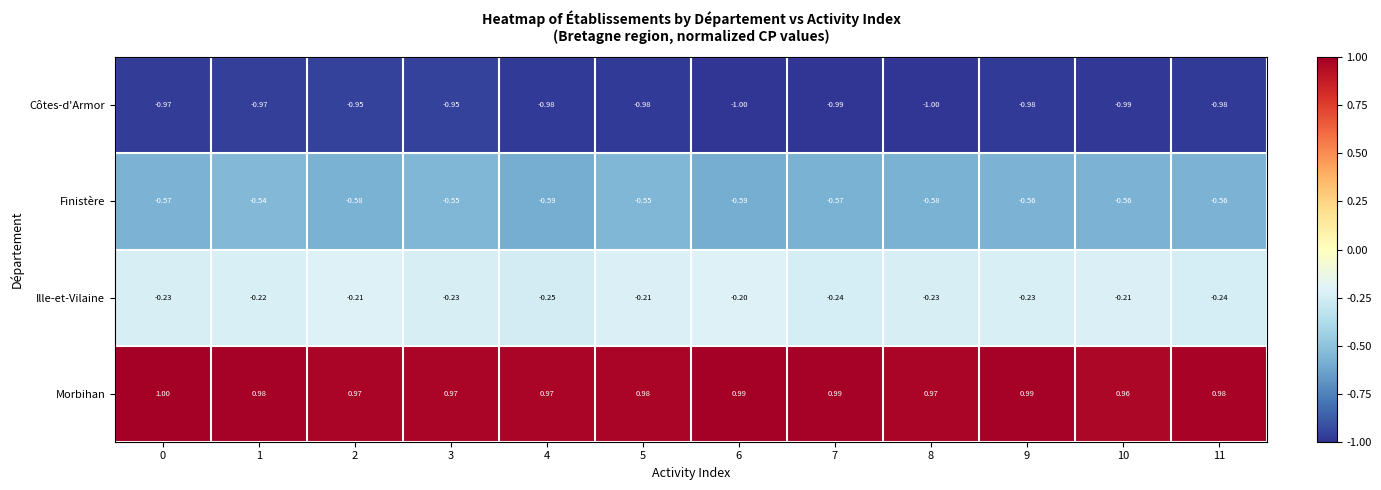

Is the value of Morbihan at 11 greater than the value of Ille-et-Vilaine at 10?

Yes